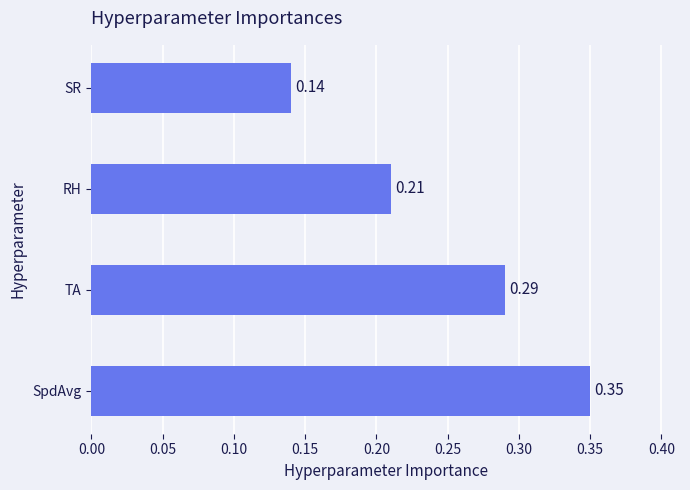

Which label corresponds to the smallest value in the chart?

SR